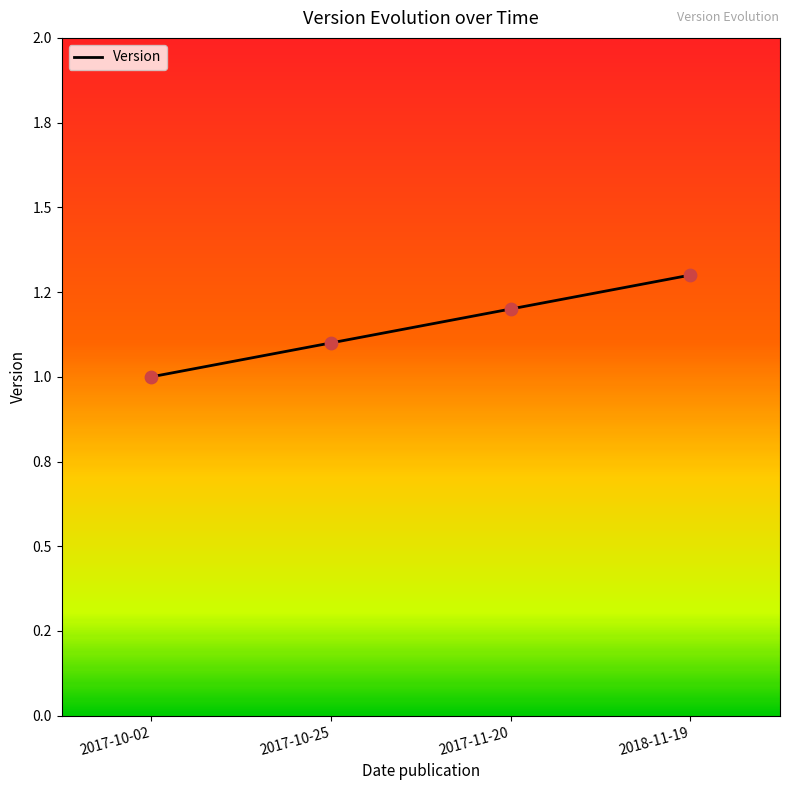

What is the change in value from 2017-10-02 to 2017-11-20?

+0.2